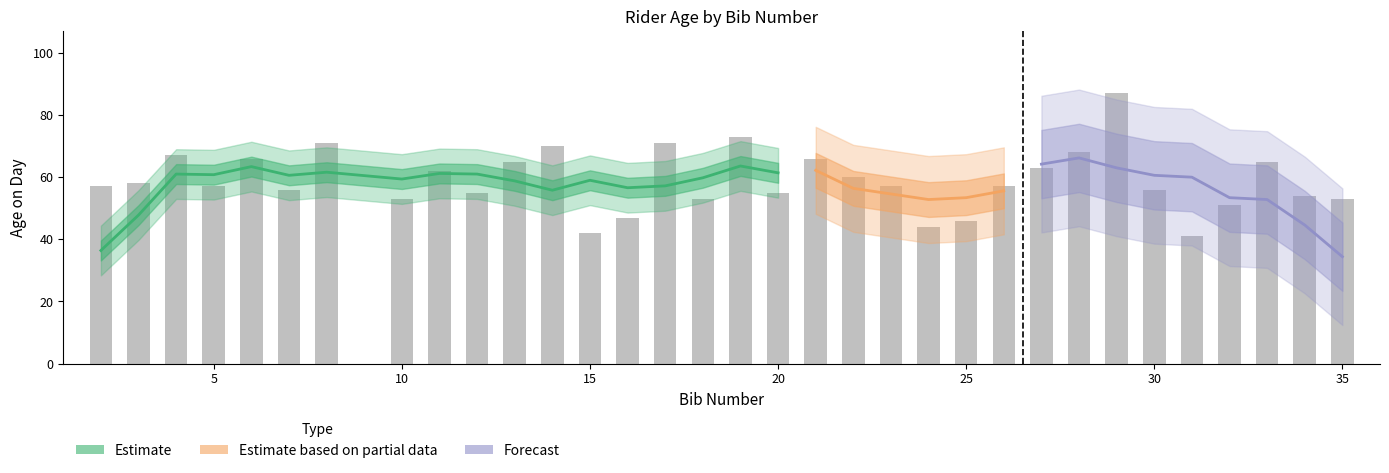

What is the value of the 25th bar from the left?

63